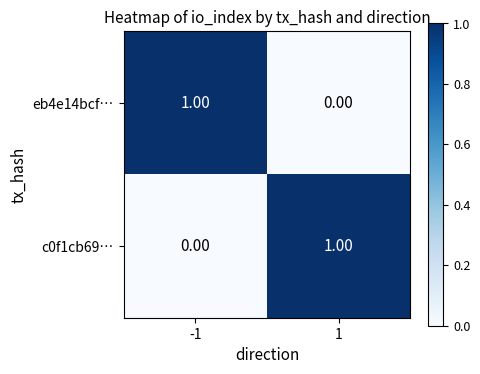

List the labels in order of c0f1cb69… value, largest first.

1, -1